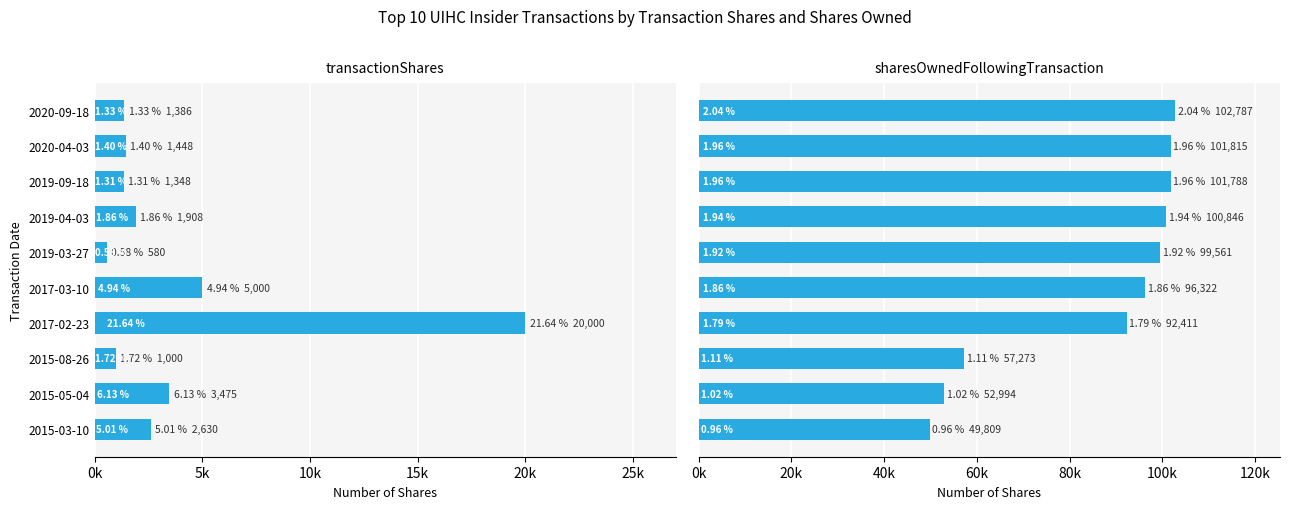

How many bars are there in each group?

2